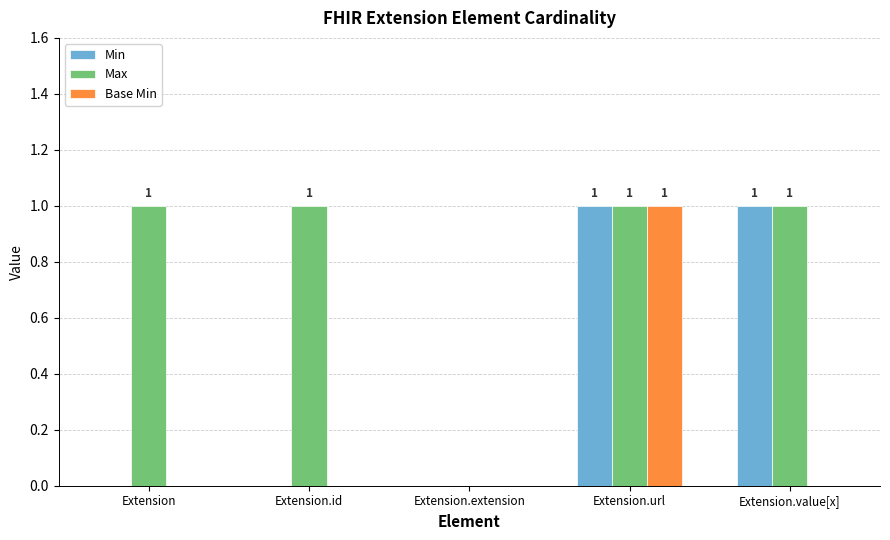

Read the Max value at Extension.

1